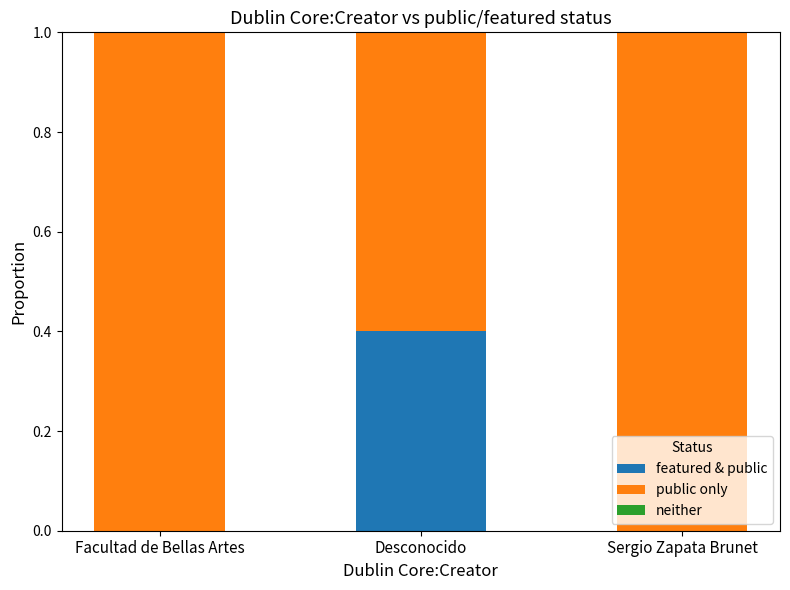

Reading right to left, what are the values for featured & public?

Sergio Zapata Brunet=0.0	Desconocido=0.4	Facultad de Bellas Artes=0.0